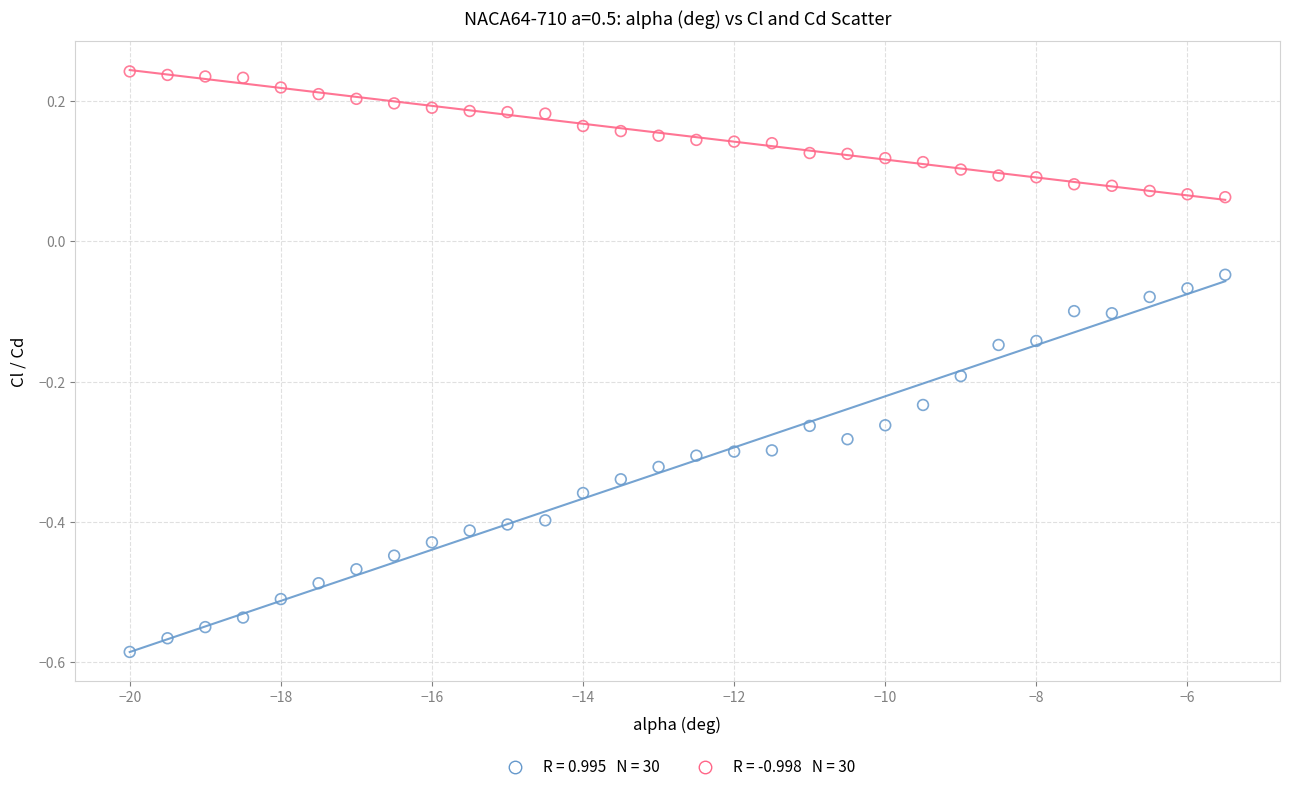

Across all data points, what is the range of X values (max minus min)?

14.5